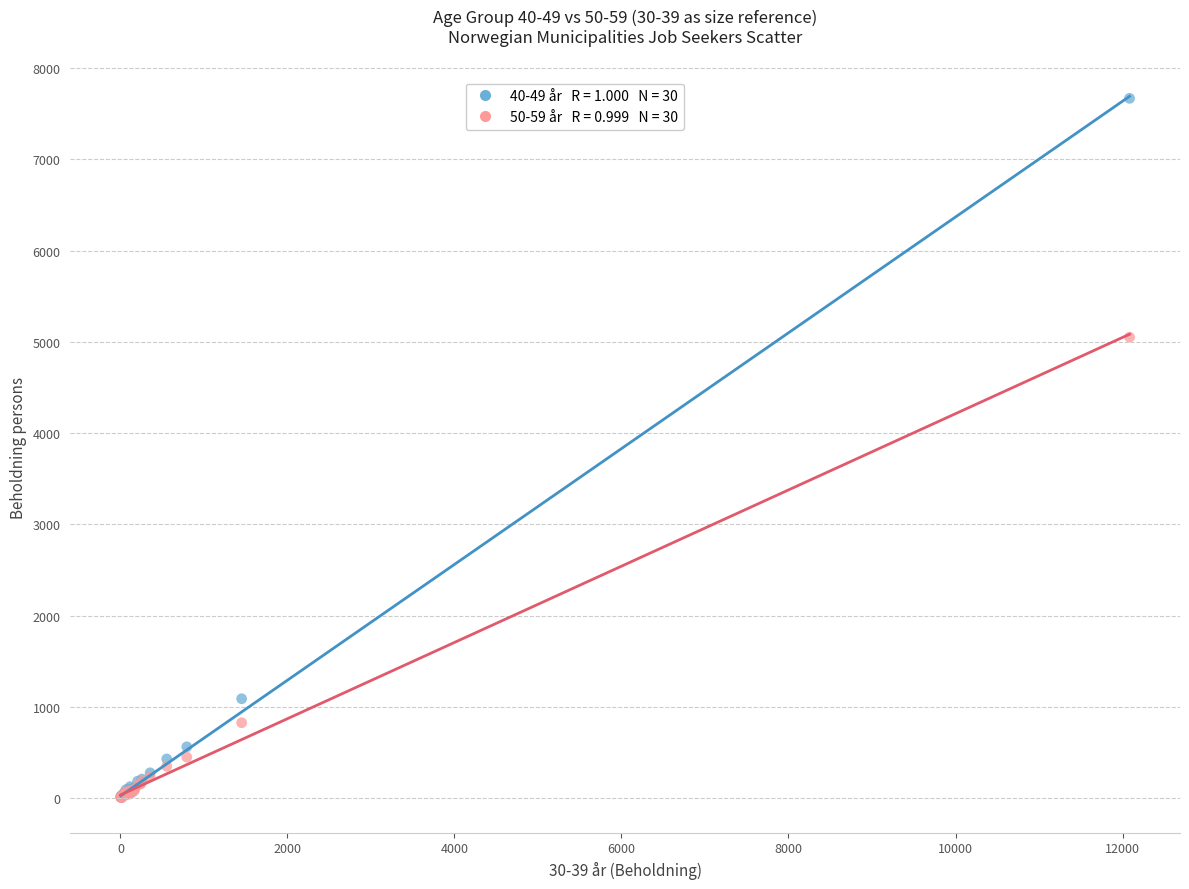

Across all series, what Y value is closest to 3837?

5052